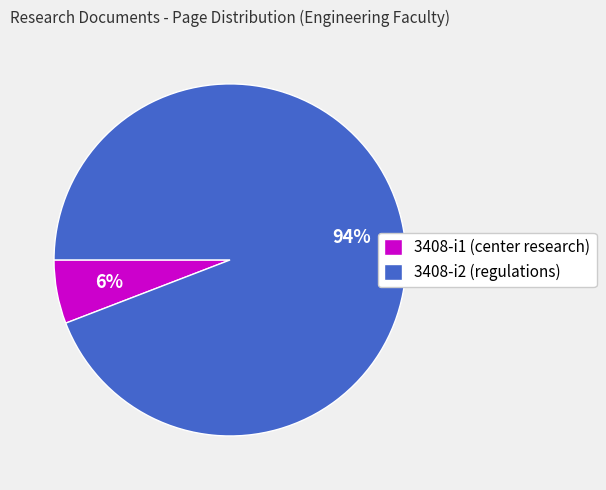

To the nearest percent, what is the difference between the largest and smallest slice percentages?

88%